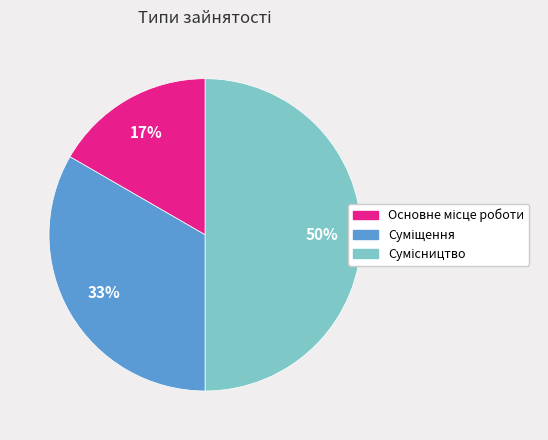

To the nearest percent, what is the difference between the largest and smallest slice percentages?

33%